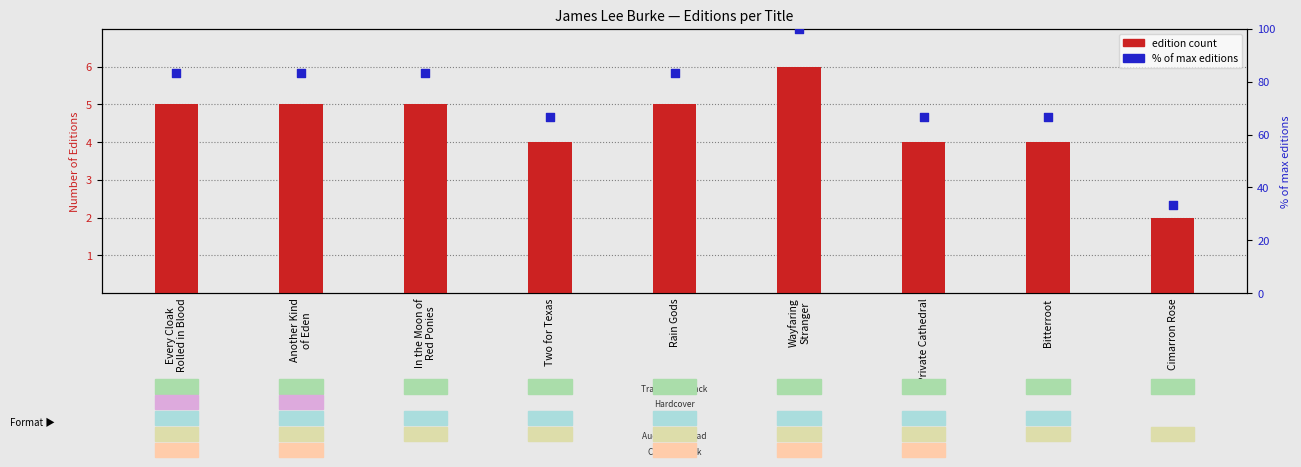

What are all the series names shown in the legend?

edition count, % of max editions